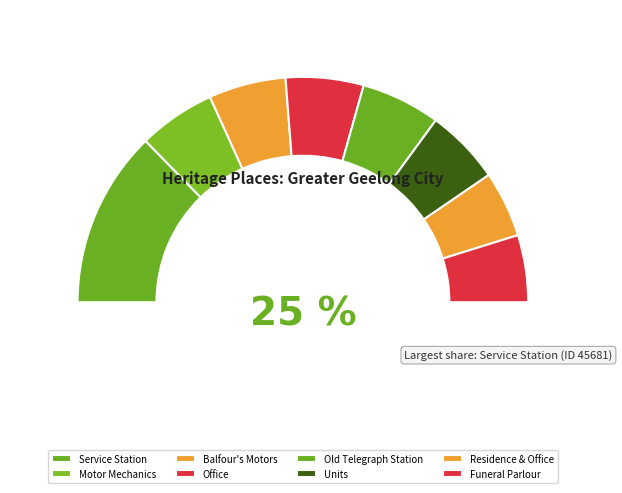

How many slices are in this pie chart?

8